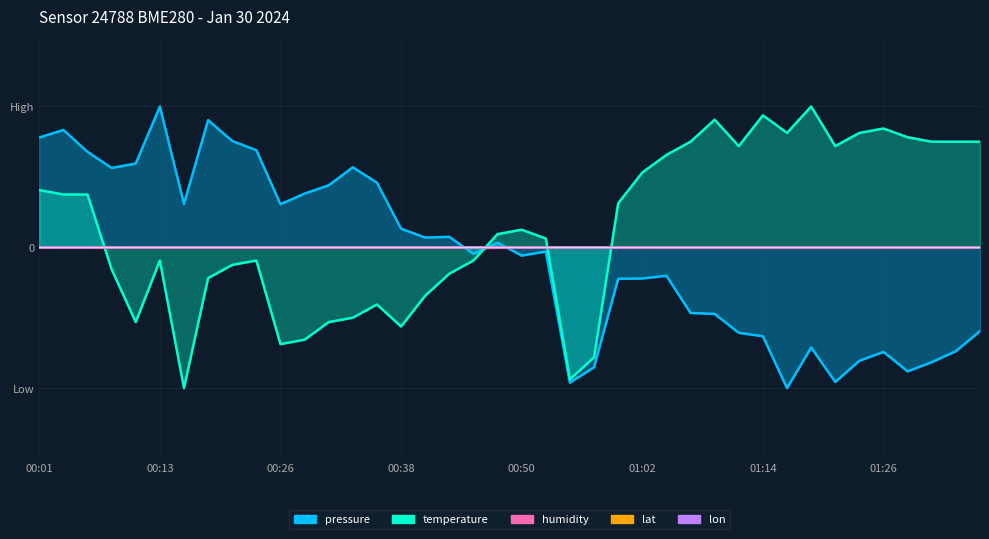

After their last crossing, which series has the higher values: humidity or temperature?

temperature